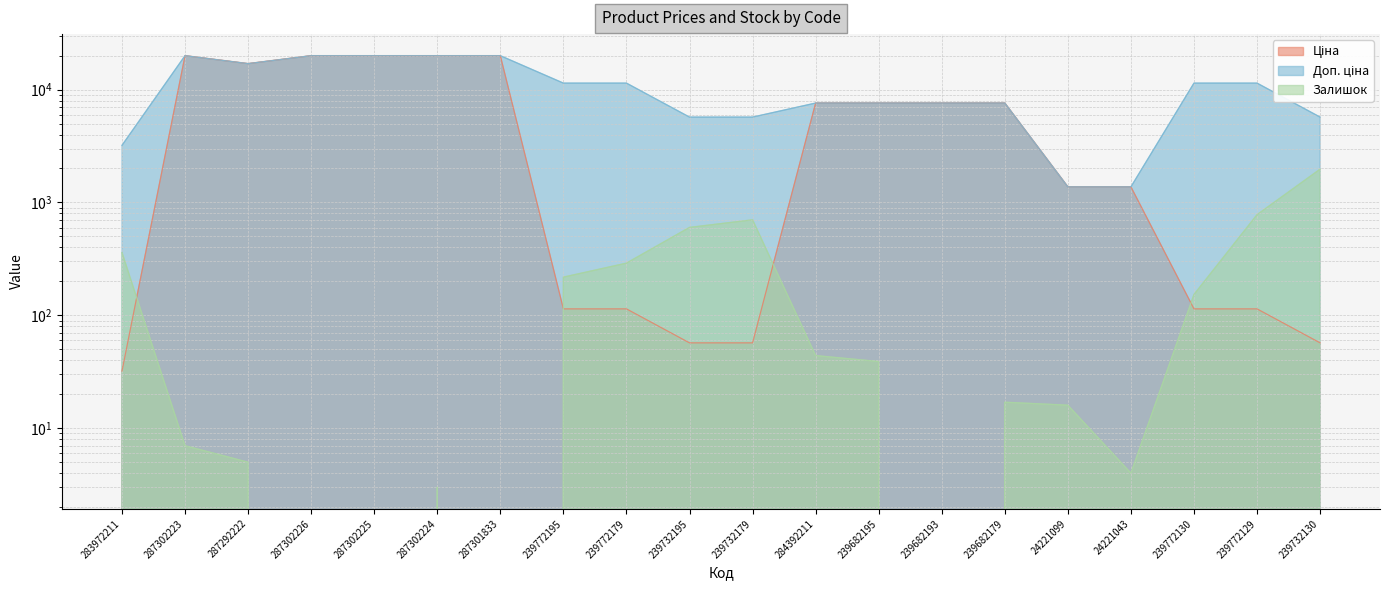

Between 239732130 and 239732179, which is larger?

239732130